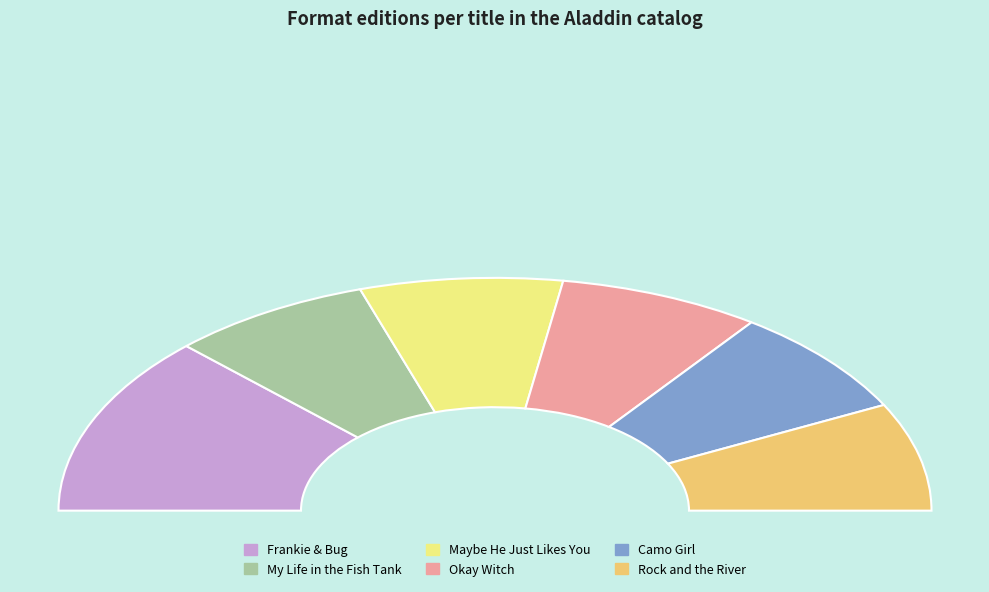

Rank the categories by value from highest to lowest.

Frankie & Bug, My Life in the Fish Tank, Maybe He Just Likes You, Okay Witch, Camo Girl, Rock and the River